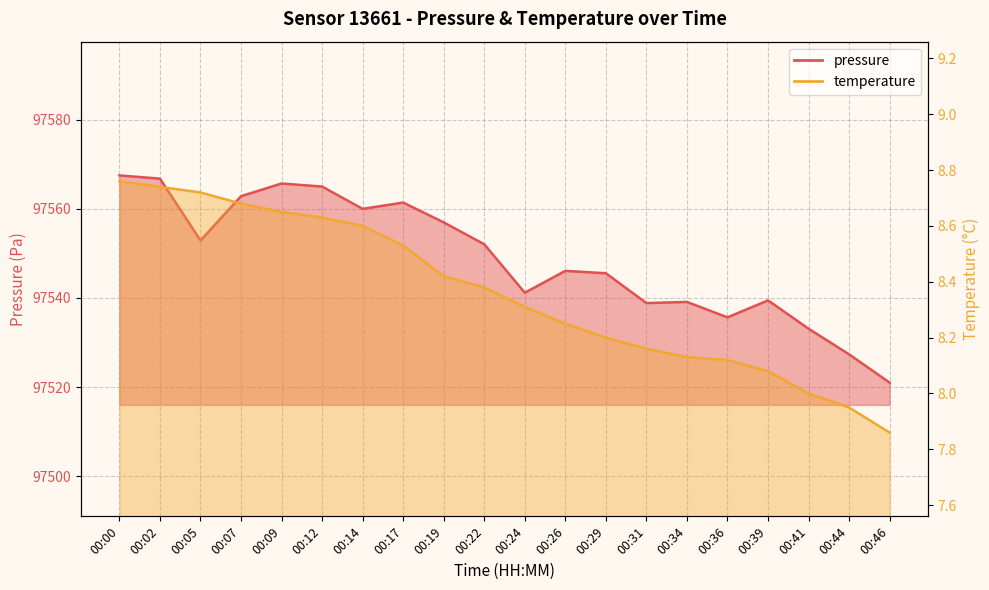

Reading left to right, transcribe all the data shown in this chart.

pressure: 00:00=97567.5	00:02=97566.8	00:05=97552.9	00:07=97562.8	00:09=97565.7	00:12=97565.0	00:14=97560.0	00:17=97561.4	00:19=97556.9	00:22=97552.0	00:24=97541.2	00:26=97546.1	00:29=97545.5	00:31=97538.8	00:34=97539.1	00:36=97535.6	00:39=97539.4	00:41=97533.1	00:44=97527.3	00:46=97521.0
temperature: 00:00=8.8	00:02=8.7	00:05=8.7	00:07=8.7	00:09=8.7	00:12=8.6	00:14=8.6	00:17=8.5	00:19=8.4	00:22=8.4	00:24=8.3	00:26=8.2	00:29=8.2	00:31=8.2	00:34=8.1	00:36=8.1	00:39=8.1	00:41=8.0	00:44=8.0	00:46=7.9